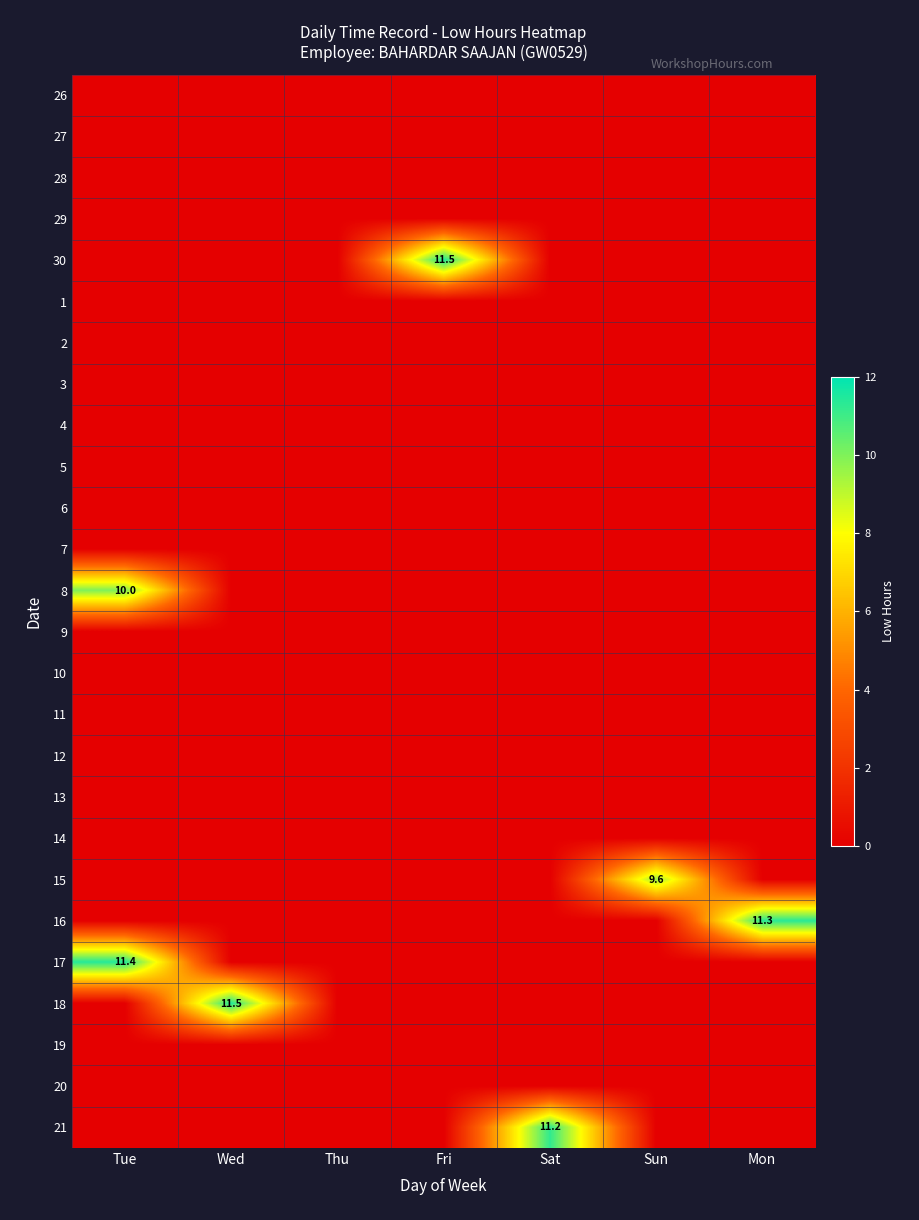

Rank the series by their maximum value, from highest to lowest.

30, 18, 17, 16, 21, 8, 15, 26, 27, 28, 29, 1, 2, 3, 4, 5, 6, 7, 9, 10, 11, 12, 13, 14, 19, 20